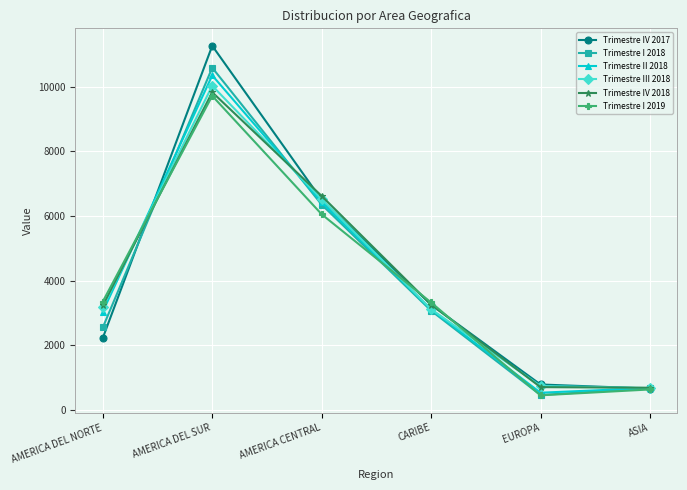

The Trimestre IV 2017 series shows 371.1 at EUROPA. True or false?

False